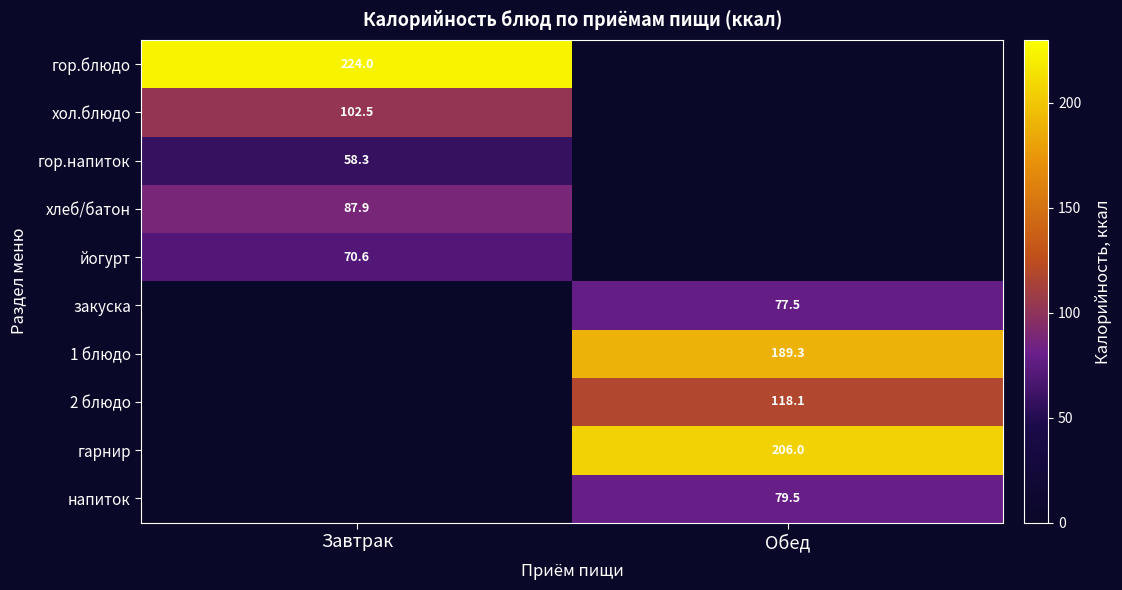

True or false: хлеб/батон has a value of 87.9 at Завтрак.

True